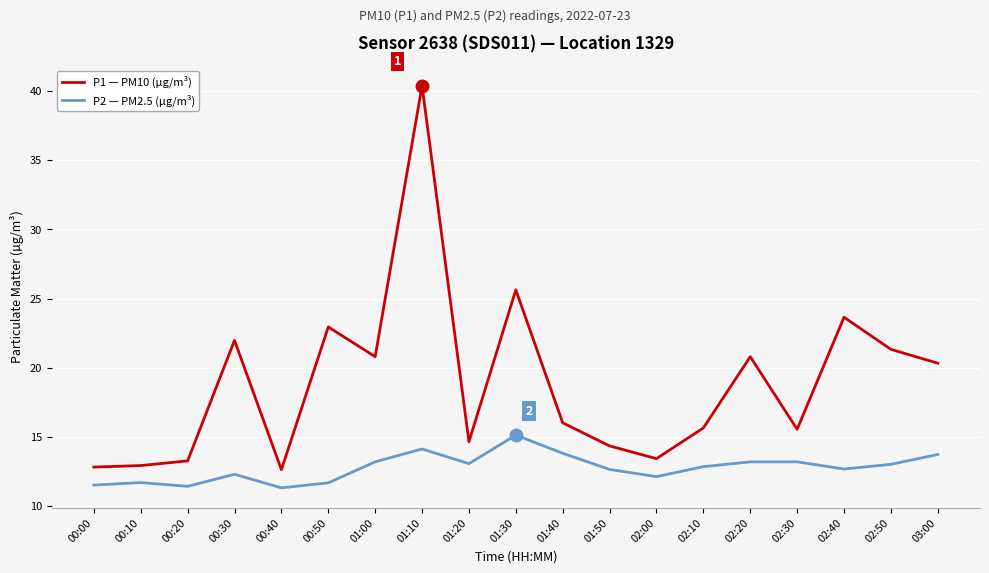

Count the number of categories in the chart.

19